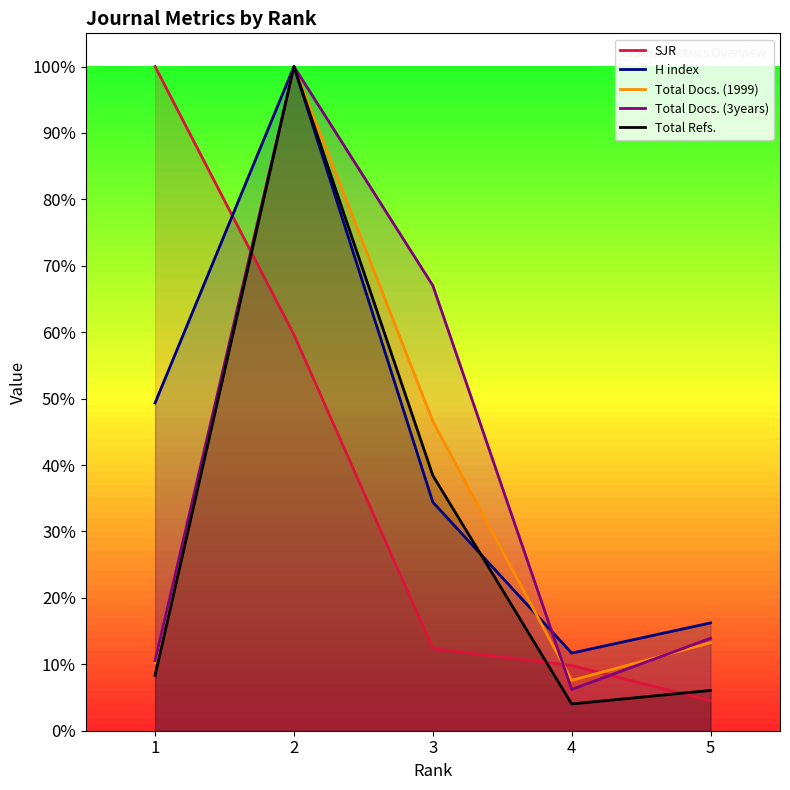

The value of Total Docs. (3years) at 5 is 0.2. True or false?

False